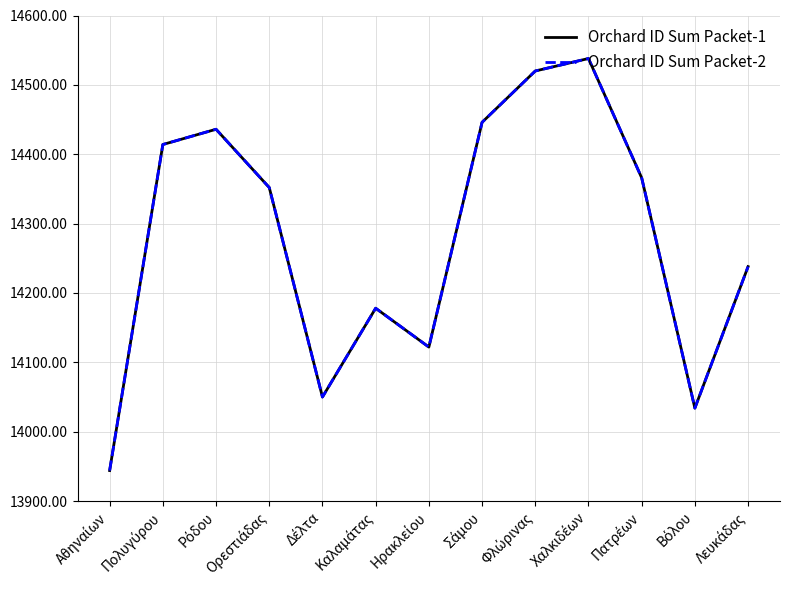

Is it true that Orchard ID Sum Packet-2 equals 14034 at Βόλου?

True